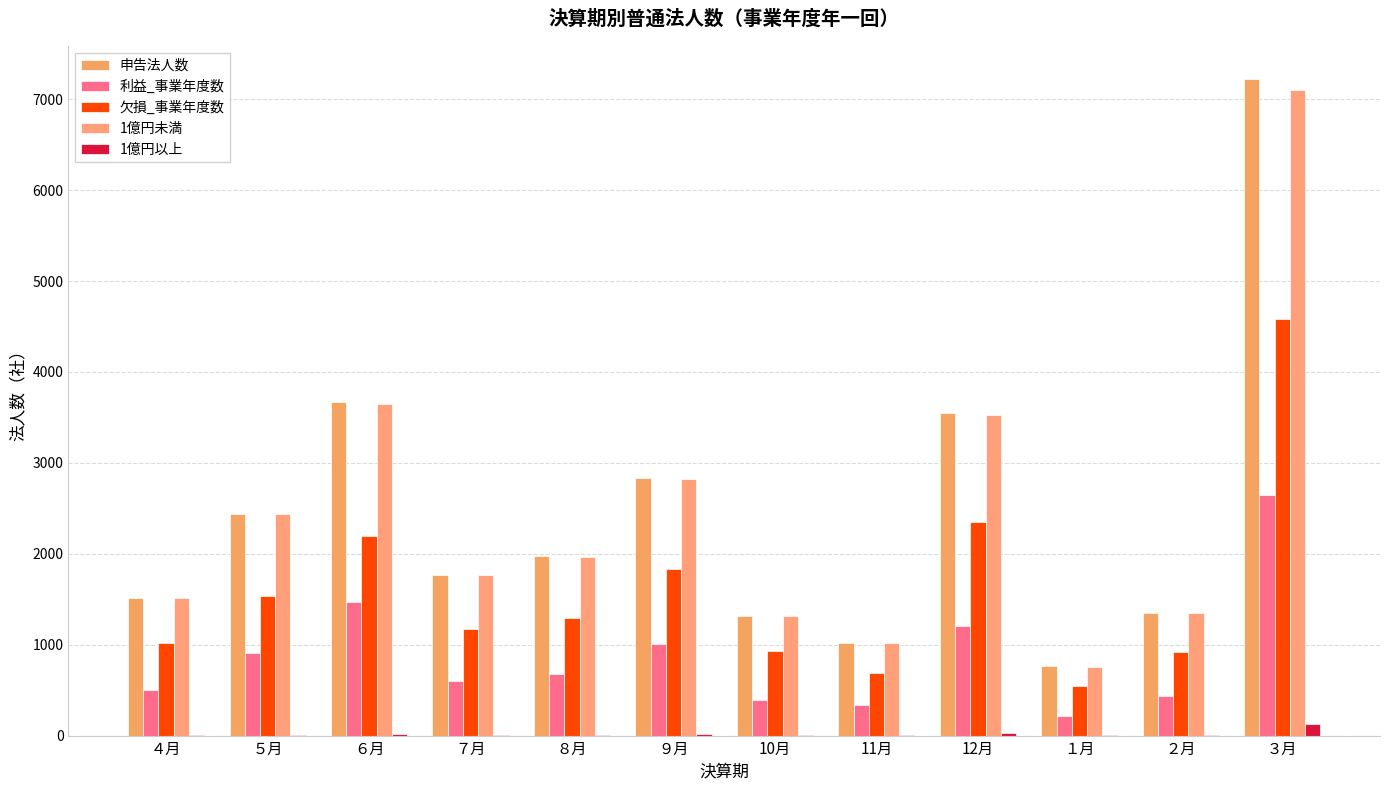

Rank the series at ２月 from highest to lowest value.

申告法人数, 1億円未満, 欠損_事業年度数, 利益_事業年度数, 1億円以上